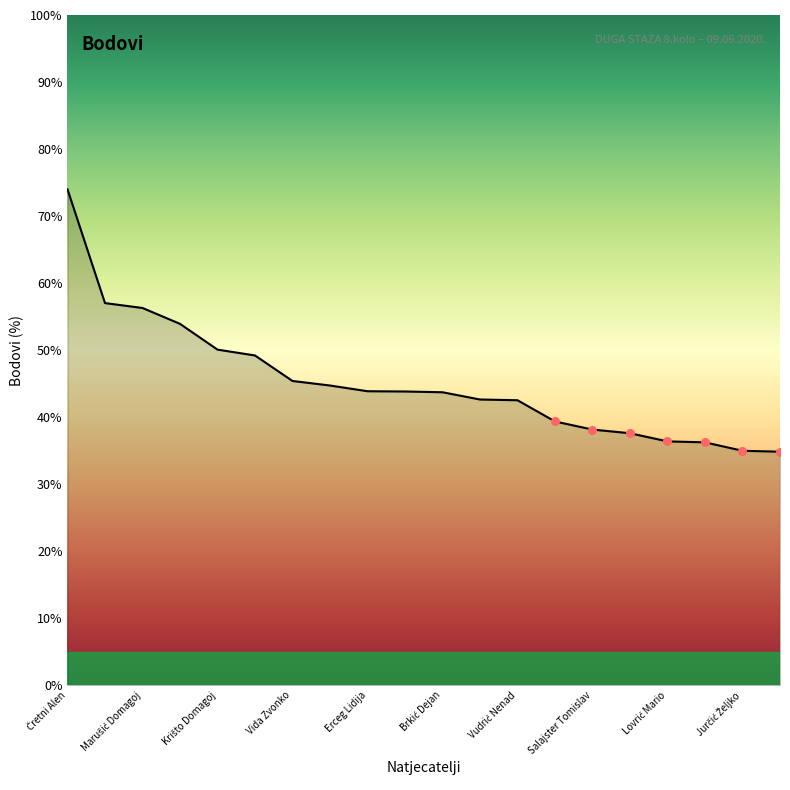

What is the difference between the maximum and minimum values?

39.2